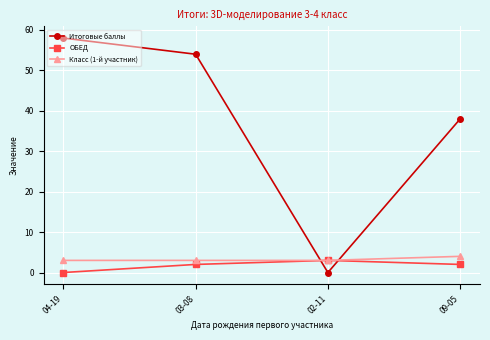

Between 03-08 and 09-05, which series saw the biggest shift?

Итоговые баллы